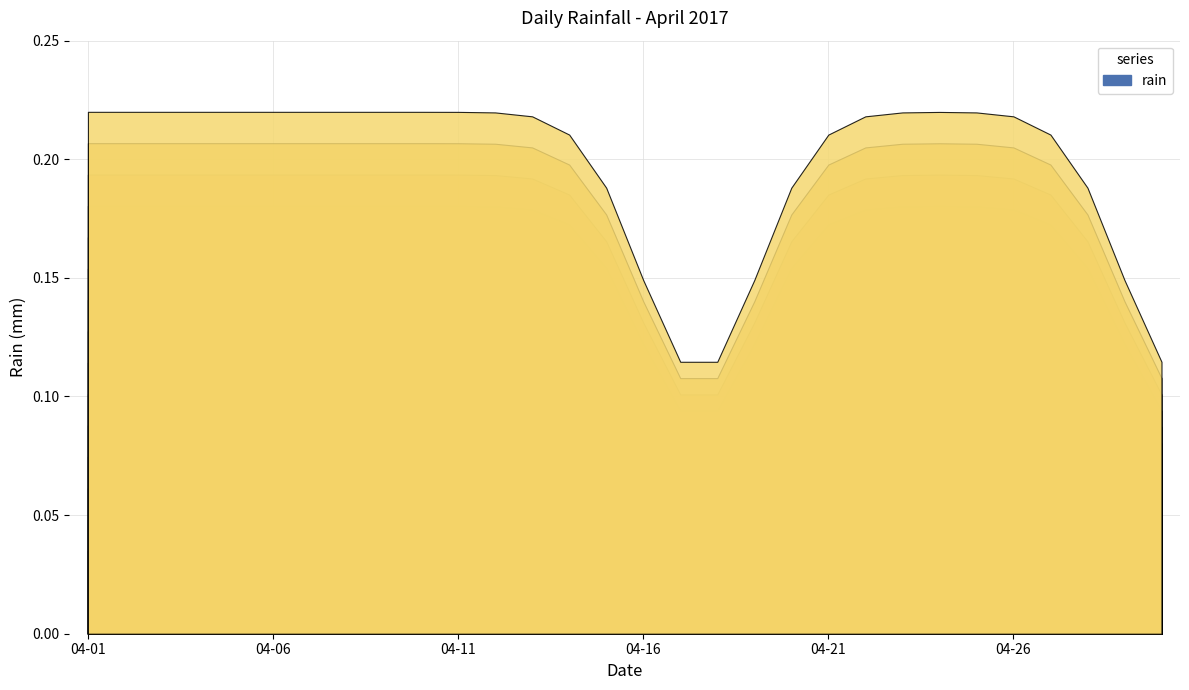

Which label corresponds to the smallest value in the chart?

2017-04-17